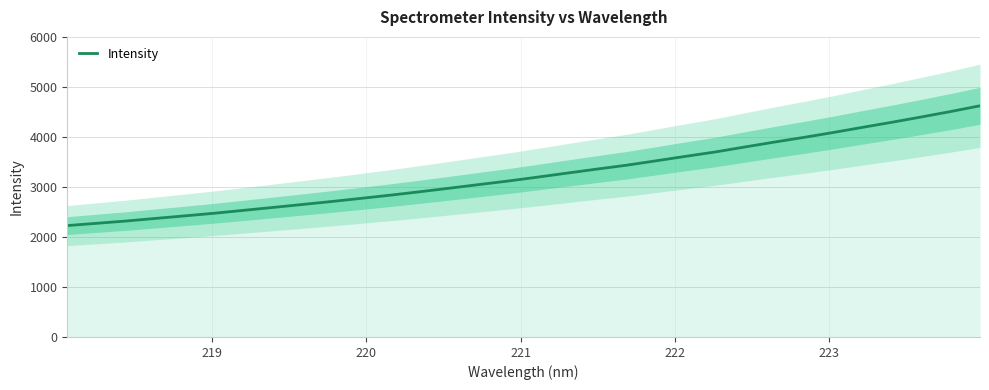

Does the chart have visible grid lines?

Yes